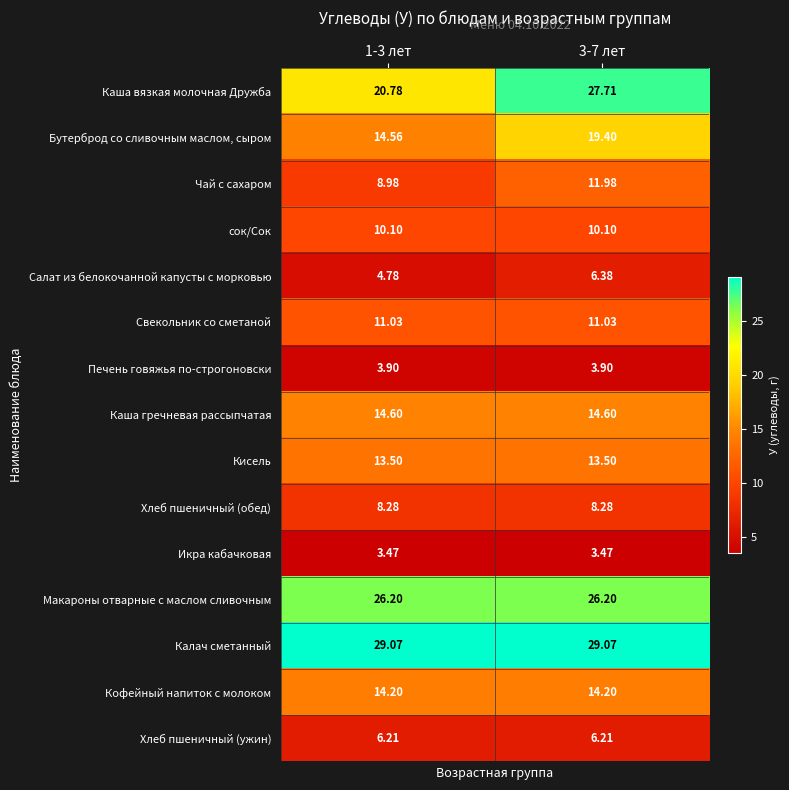

Rank the series by their maximum value, from highest to lowest.

Калач сметанный, Каша вязкая молочная Дружба, Макароны отварные с маслом сливочным, Бутерброд со сливочным маслом, сыром, Каша гречневая рассыпчатая, Кофейный напиток с молоком, Кисель, Чай с сахаром, Свекольник со сметаной, сок/Сок, Хлеб пшеничный (обед), Салат из белокочанной капусты с морковью, Хлеб пшеничный (ужин), Печень говяжья по-строгоновски, Икра кабачковая